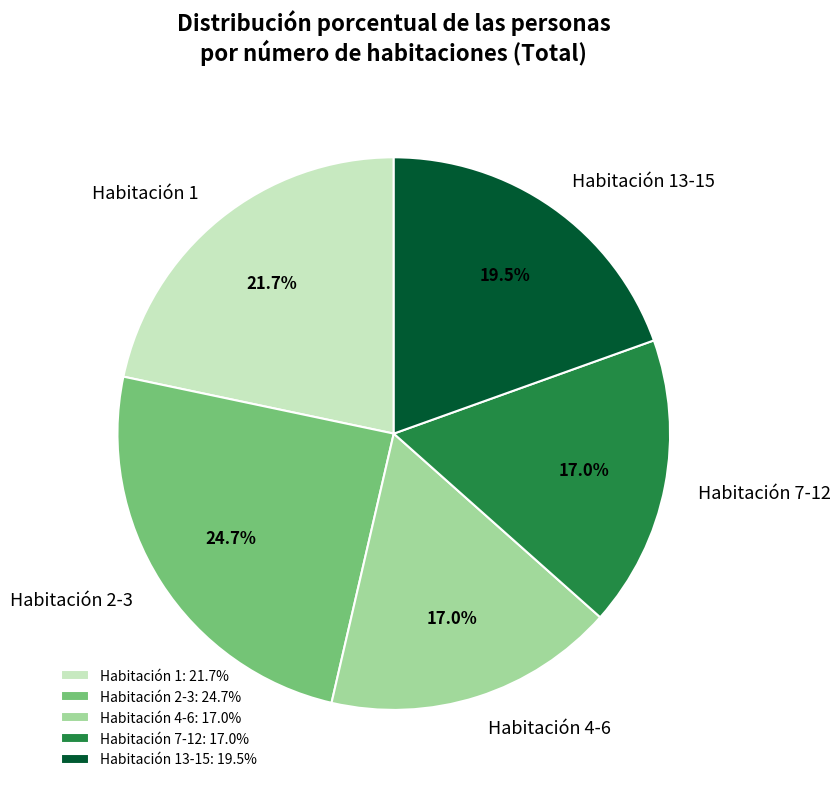

Count the number of slices in the pie.

5